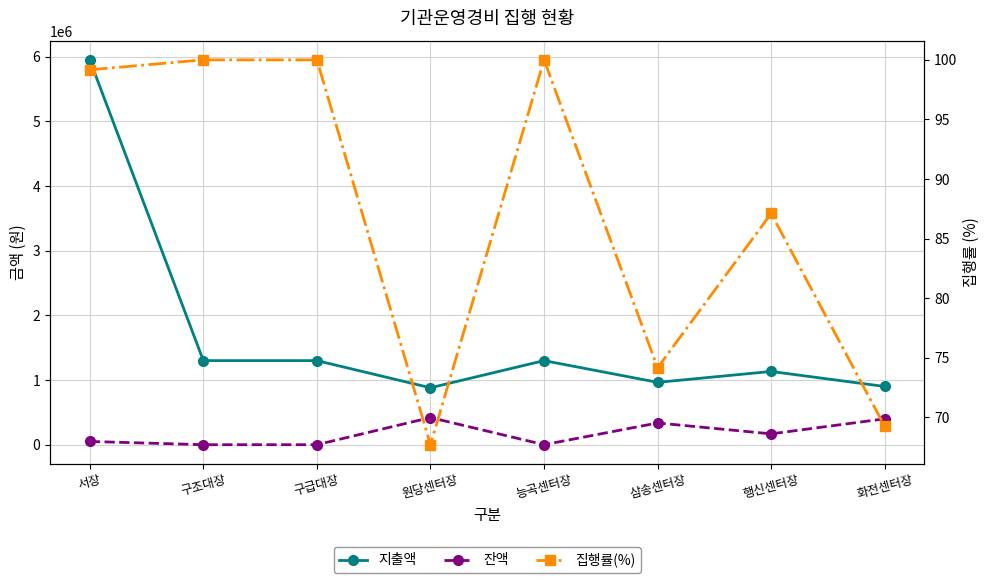

What is the value of the 집행률(%) point at the 7th from the left?

87.1